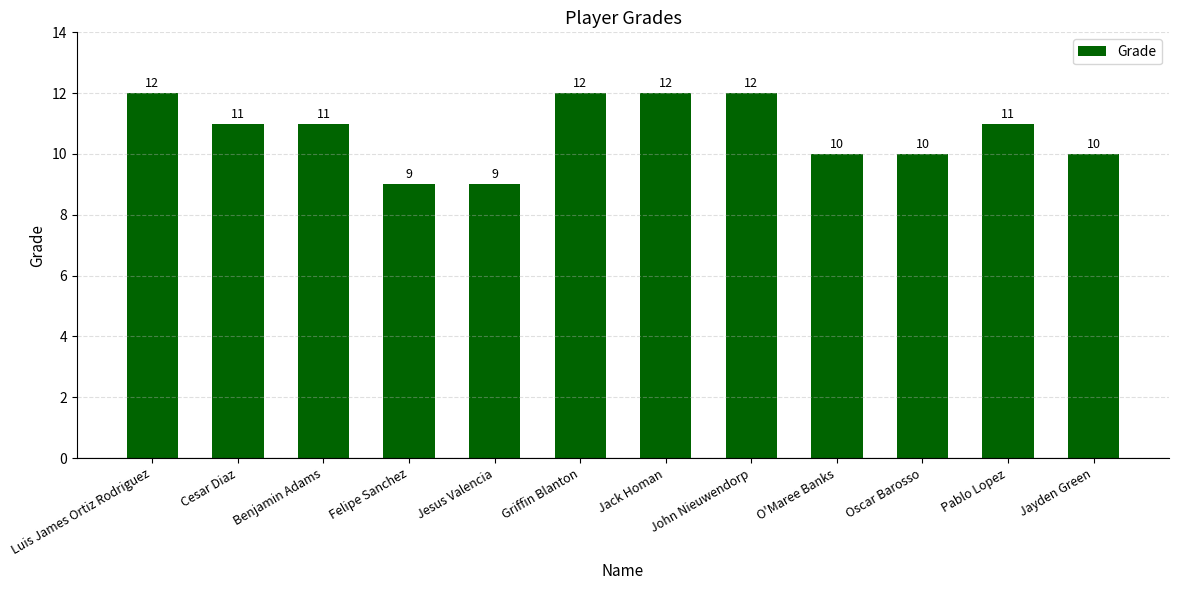

Are the bars horizontal?

No